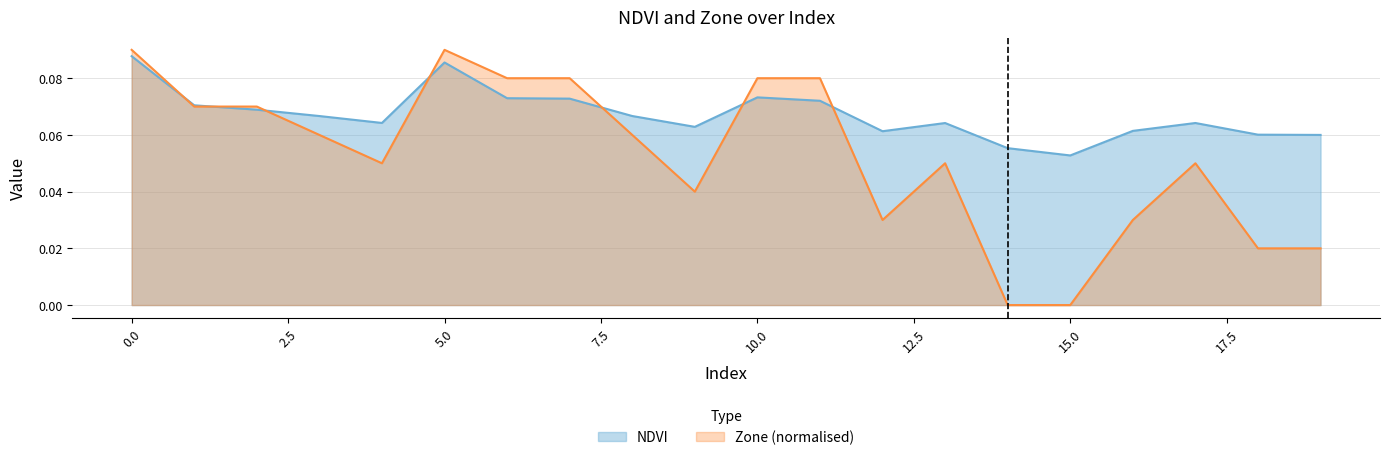

What is the total value across all series at 15?

0.1